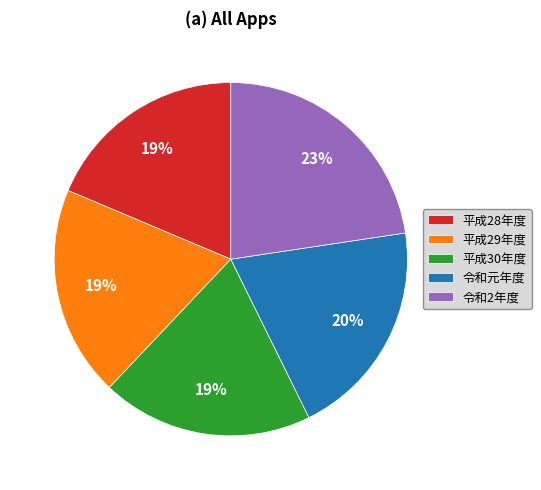

Count the number of slices in the pie.

5